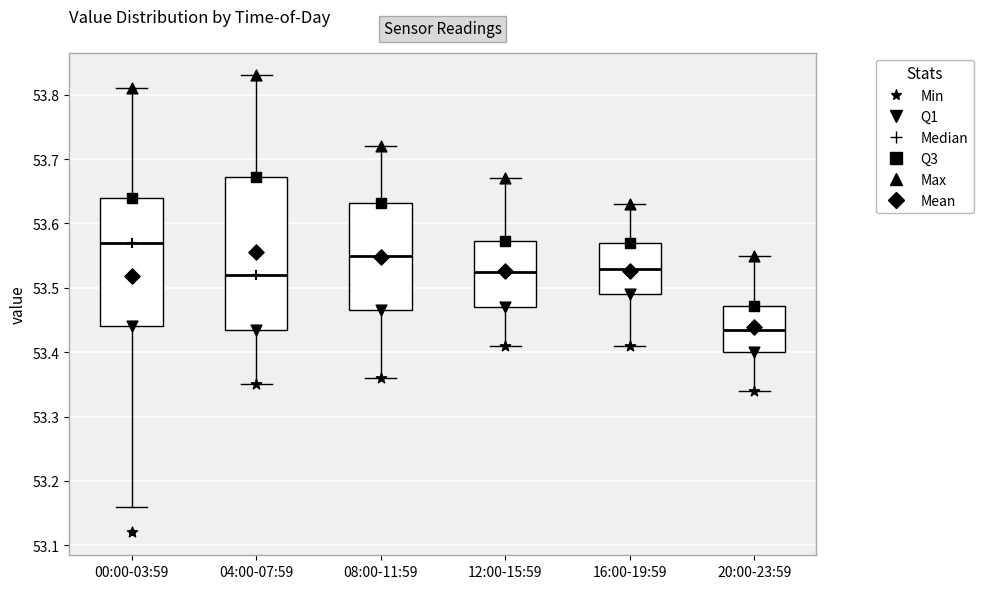

Which box's median line is the highest?

00:00-03:59